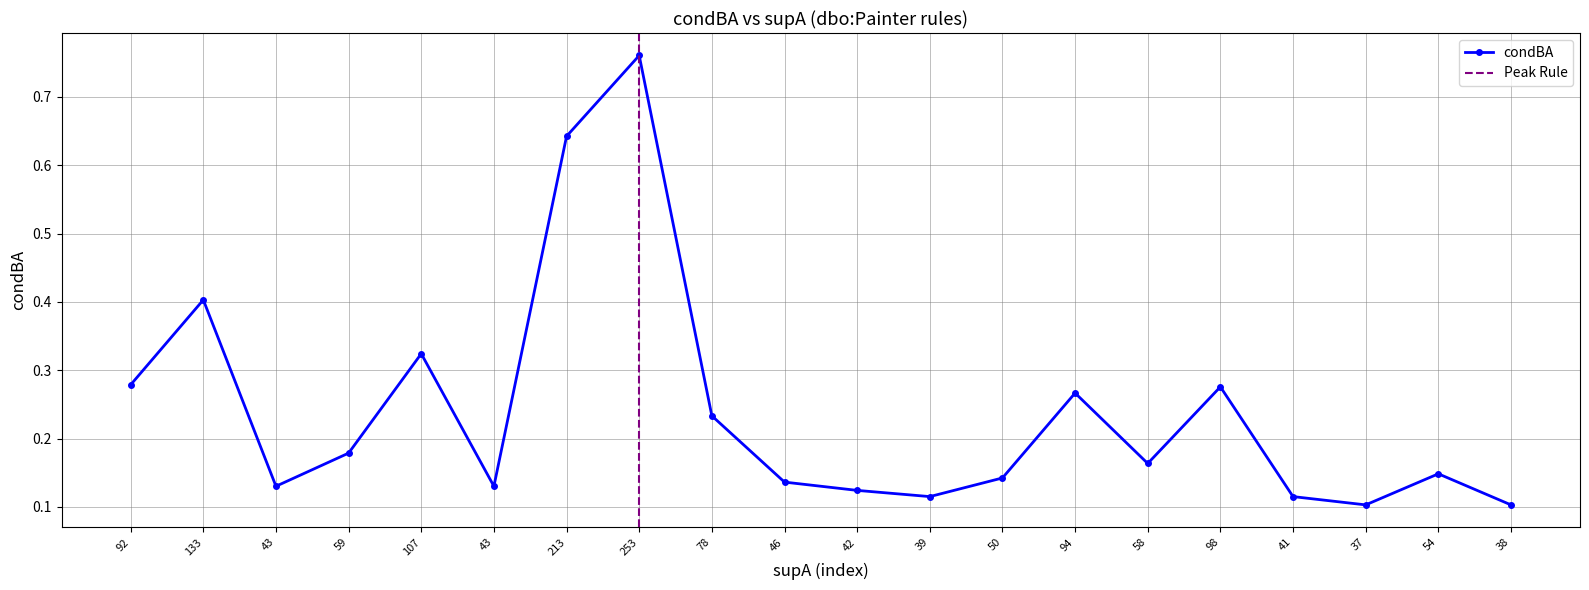

True or false: the data has more than 2 interior local peaks.

True